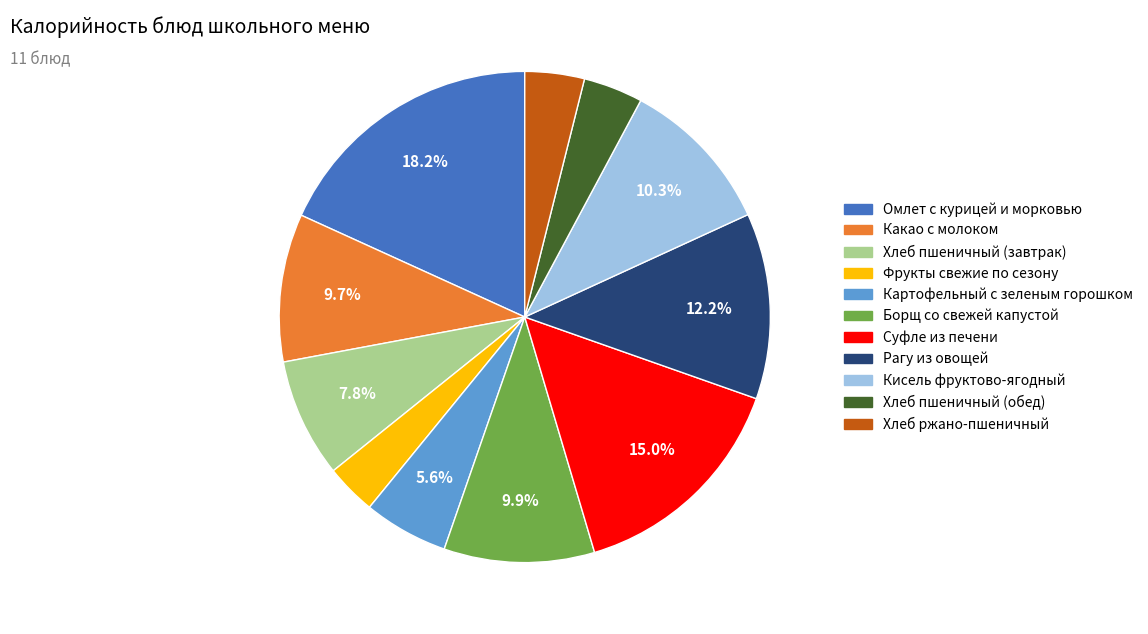

What percentage is NOT represented by Какао с молоком?

90.3%